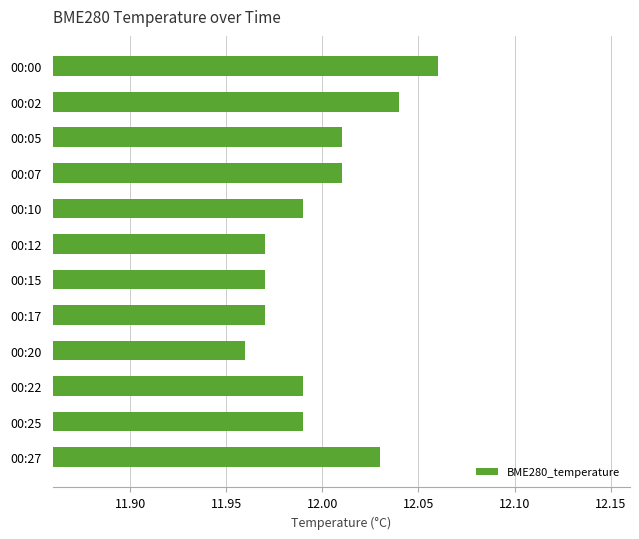

True or false: the data shows 3.4 at 00:25.

False